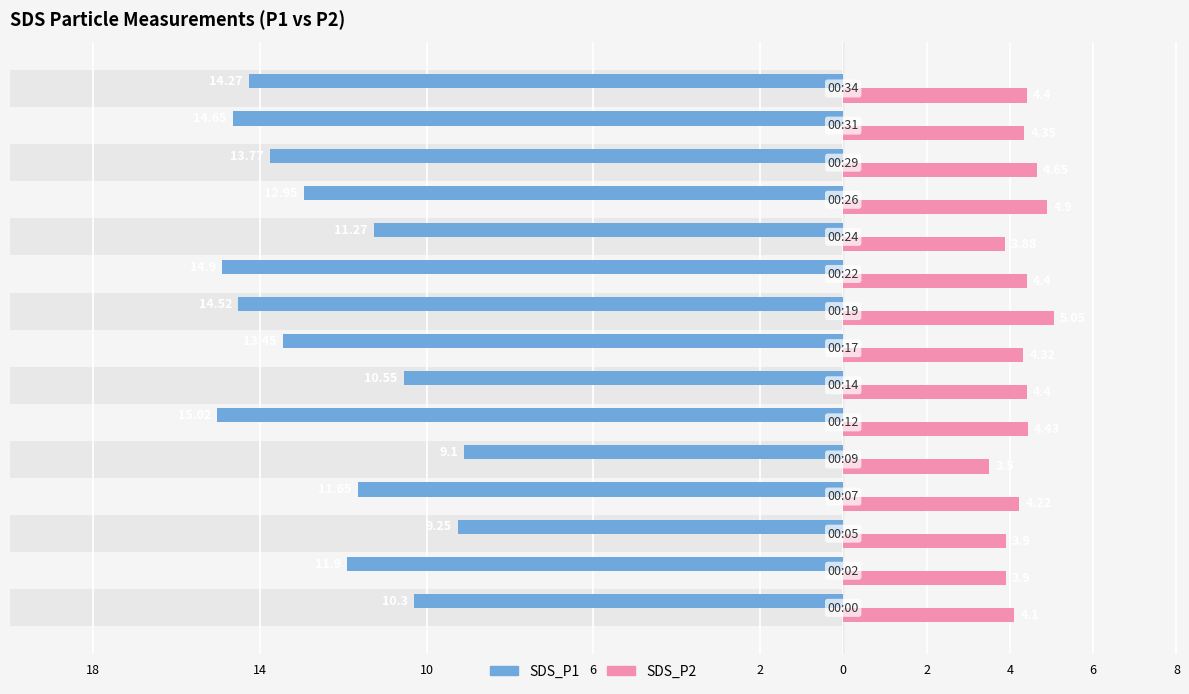

How many values in the SDS_P1 series exceed -12?

7